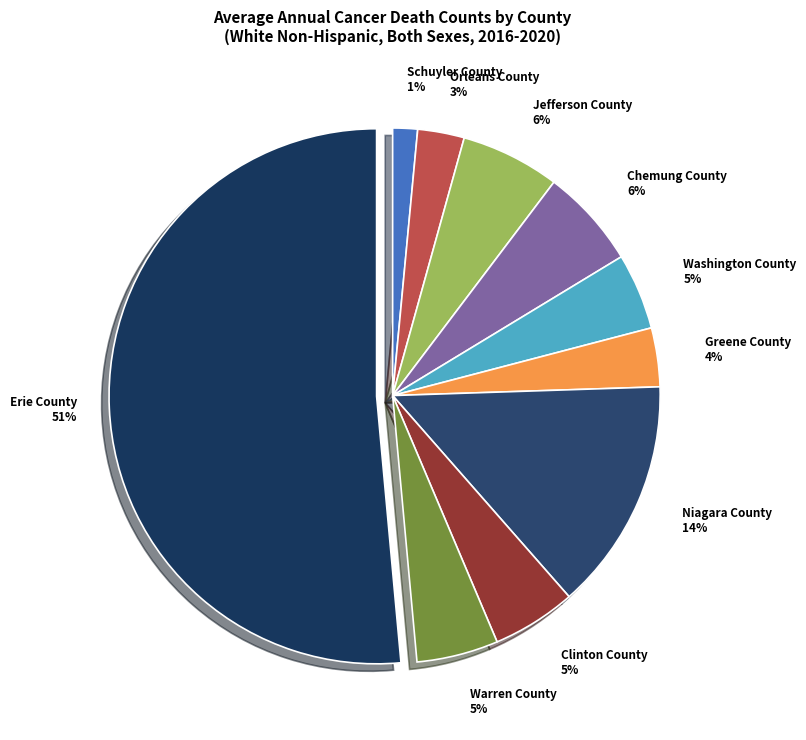

Which slice is the smallest?

Schuyler County